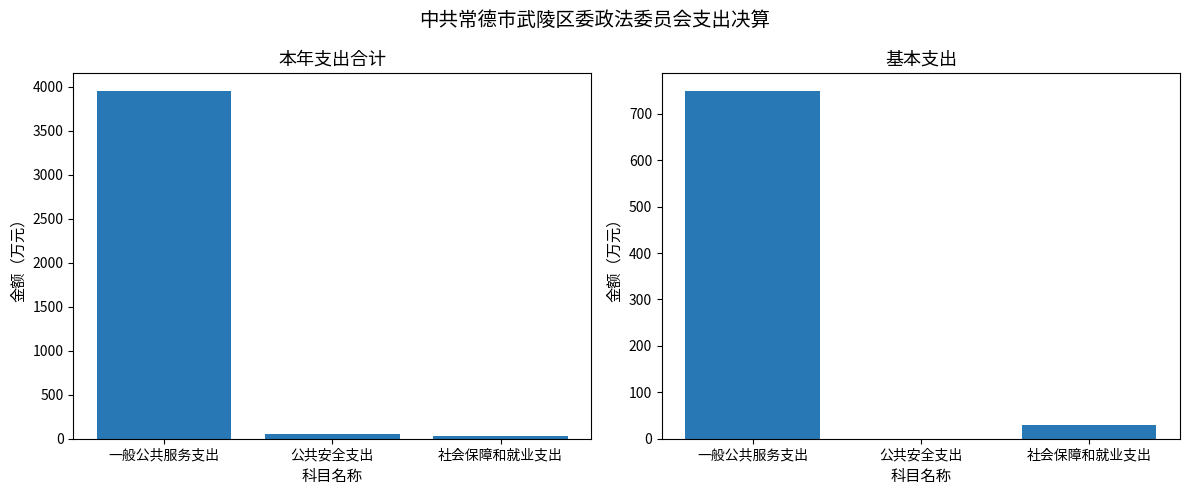

Is it true that 本年支出合计 equals 1435.0 at 一般公共服务支出?

False